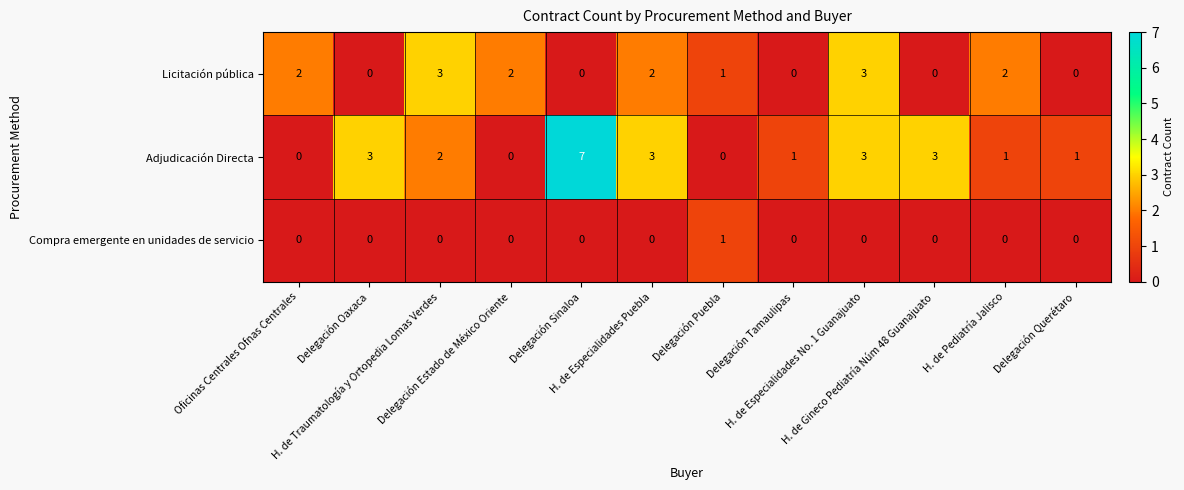

Rank the series by their maximum value, from lowest to highest.

Compra emergente en unidades de servicio, Licitación pública, Adjudicación Directa